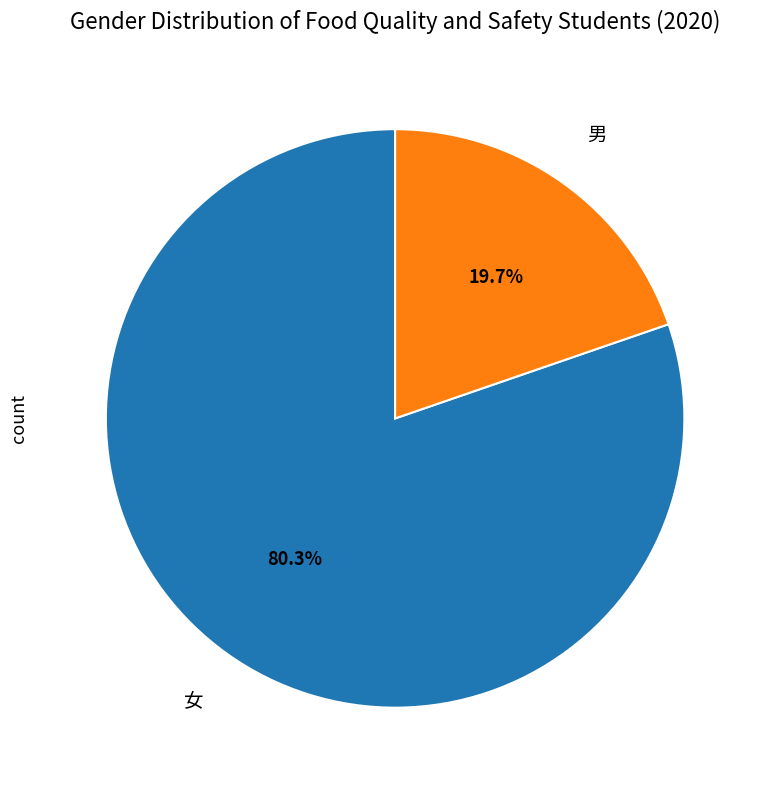

Is there a majority slice in this chart?

Yes